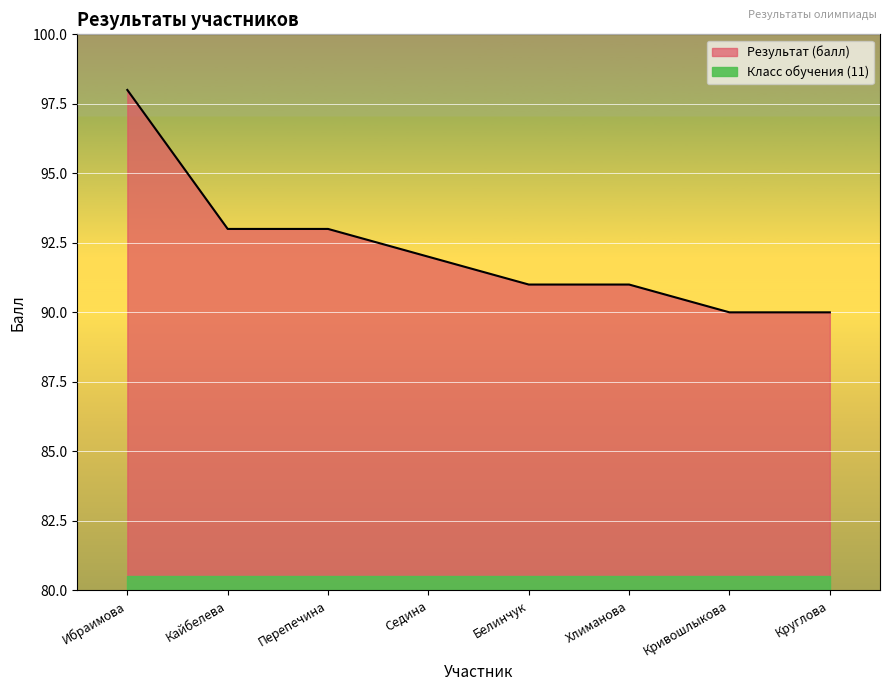

What is the sum of all values?

738